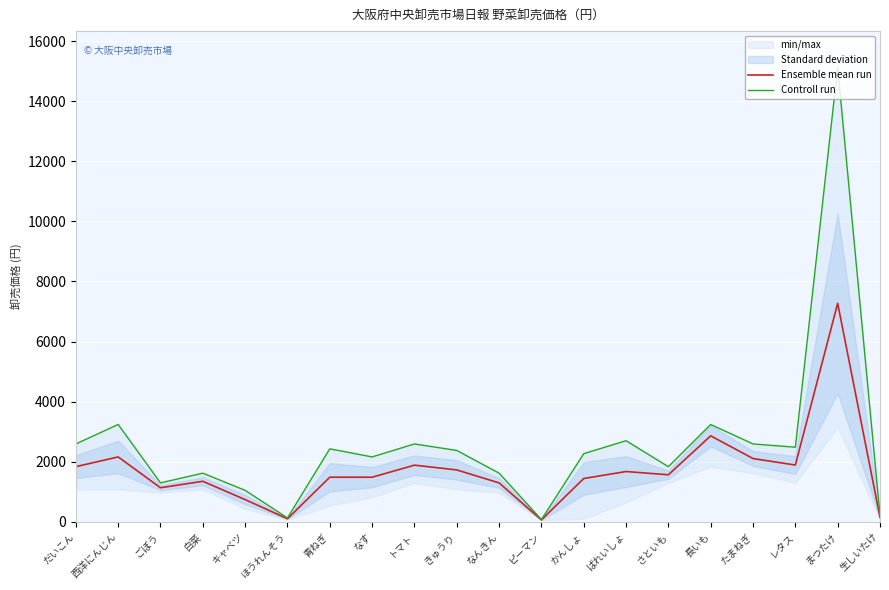

True or false: Ensemble mean run and Controll run cross at least once.

False